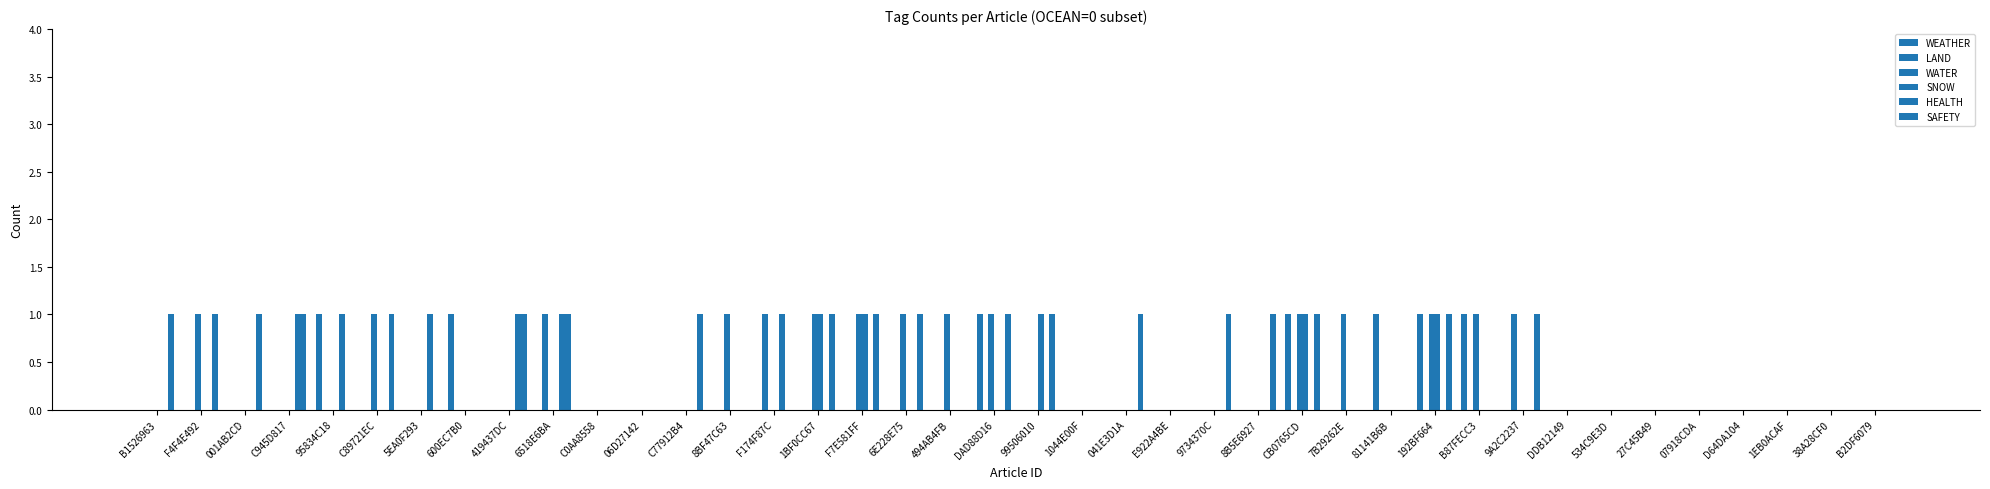

Are the bars grouped side by side (vs. stacked)?

Yes